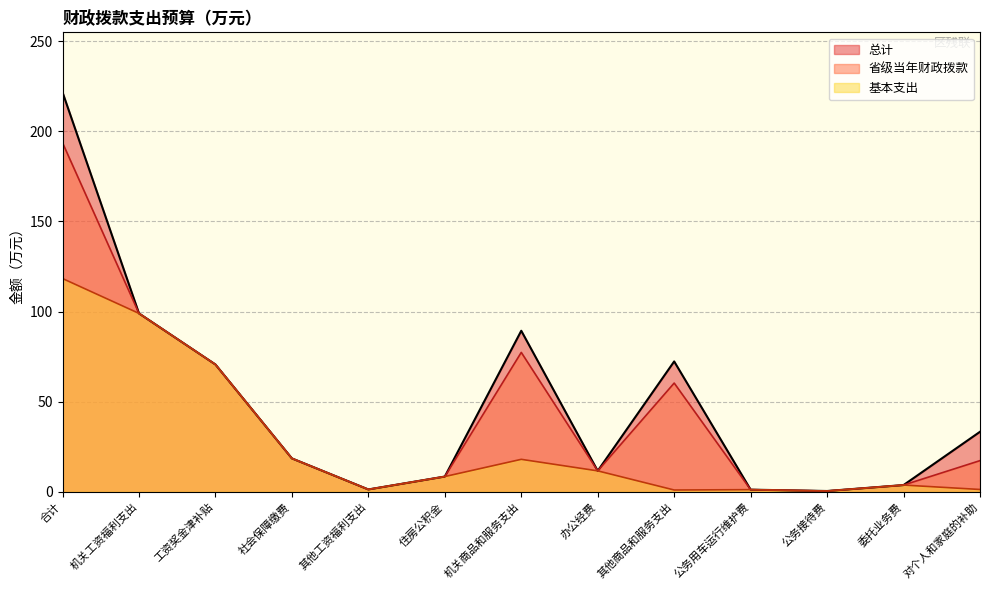

Which series has the largest total across all categories?

总计